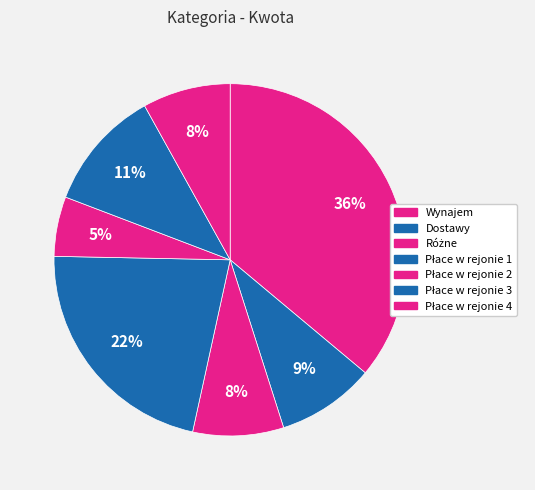

How many segments does this pie chart have?

7